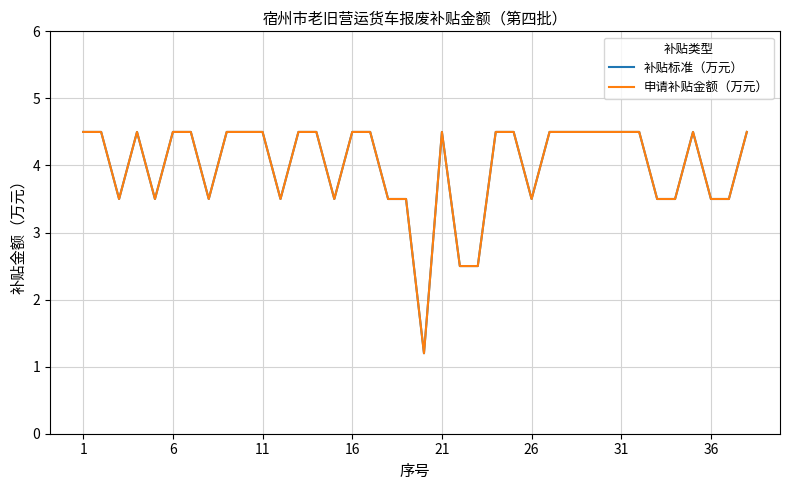

How many lines are shown in the chart?

2